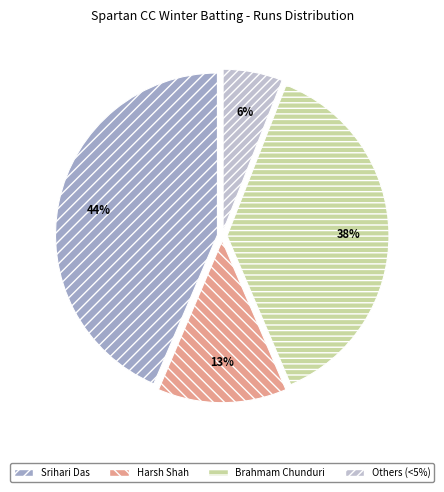

Which slice is the smallest?

Others (<5%)